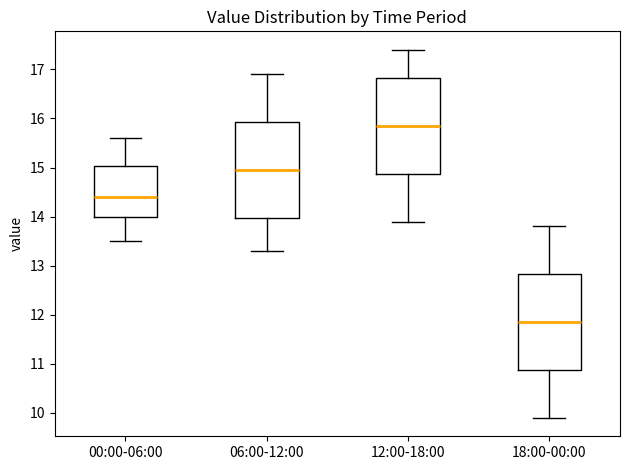

Where does the lower whisker of the box for 06:00-12:00 end on the y-axis? The values are not printed on the chart, so give them approximately, as read against the axis.

13.3